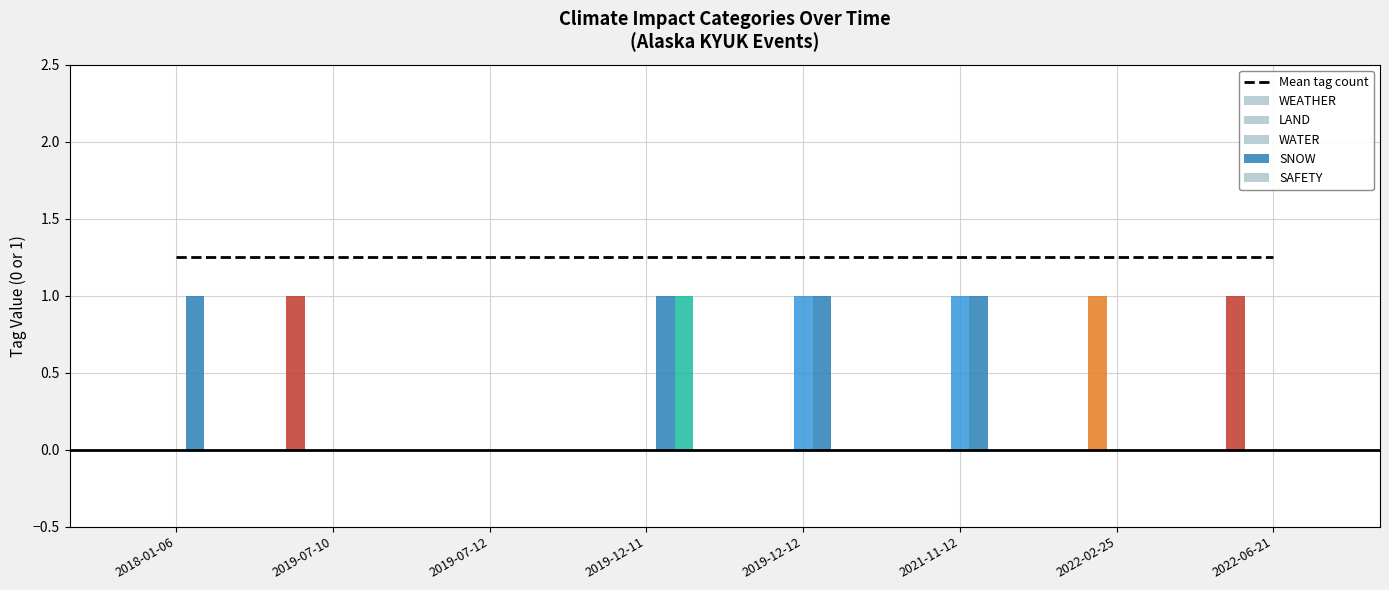

What is the total value across all series at 2019-12-12?

3.2